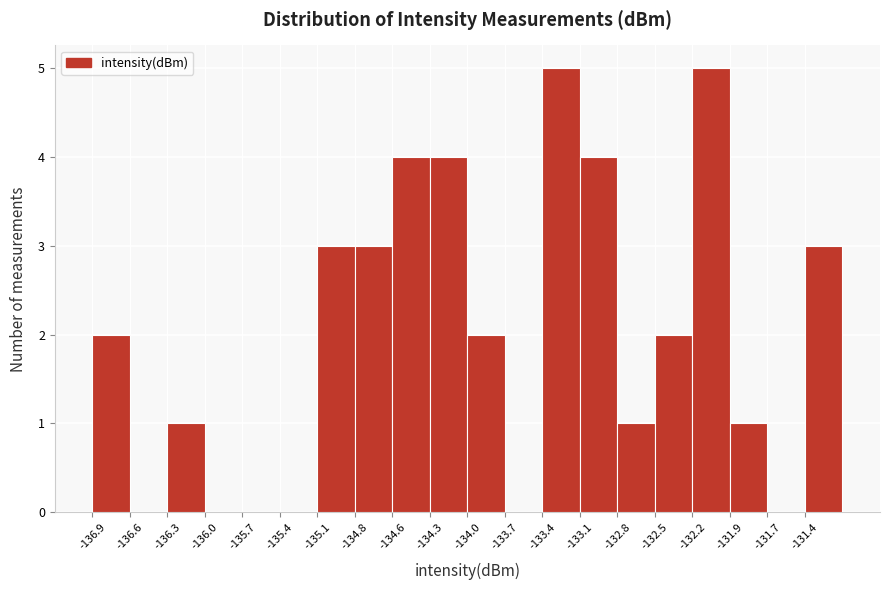

Reading left to right, list every bar in this chart as the range it spans on the x-axis followed by its height. Neither the bar edges nor the heights are printed on the chart, so give them approximately, as read against the axes.

-136.85 to -136.60: 2
-136.60 to -136.30: 0
-136.30 to -136.00: 1
-136.00 to -135.70: 0
-135.70 to -135.40: 0
-135.40 to -135.15: 0
-135.15 to -134.85: 3
-134.85 to -134.55: 3
-134.55 to -134.25: 4
-134.25 to -133.95: 4
-133.95 to -133.70: 2
-133.70 to -133.40: 0
-133.40 to -133.10: 5
-133.10 to -132.80: 4
-132.80 to -132.55: 1
-132.55 to -132.25: 2
-132.25 to -131.95: 5
-131.95 to -131.65: 1
-131.65 to -131.35: 0
-131.35 to -131.10: 3